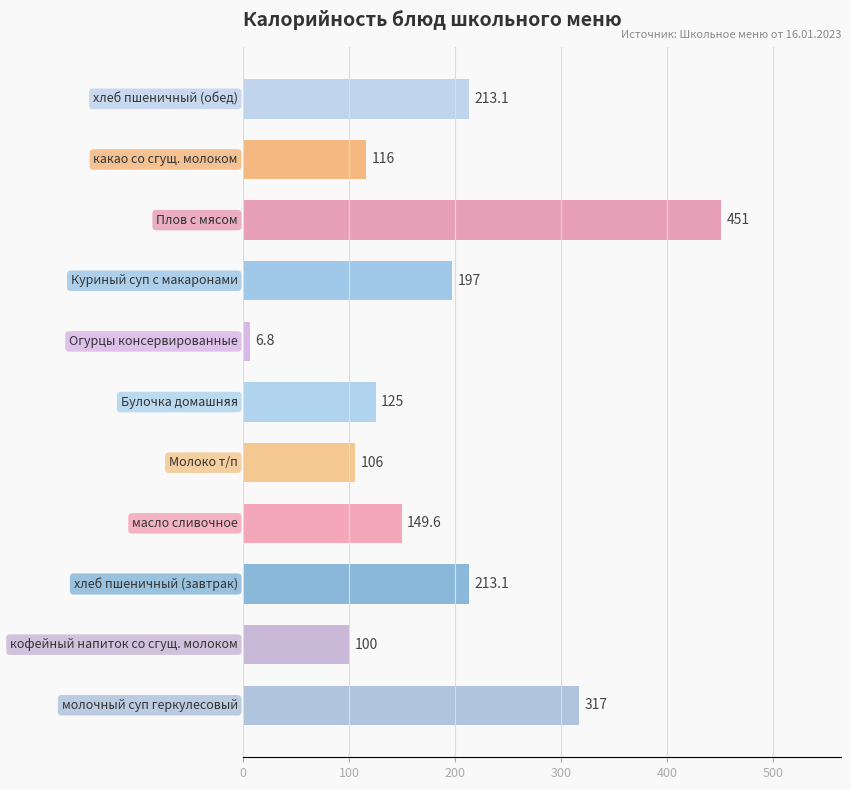

What is the smallest value displayed?

6.8